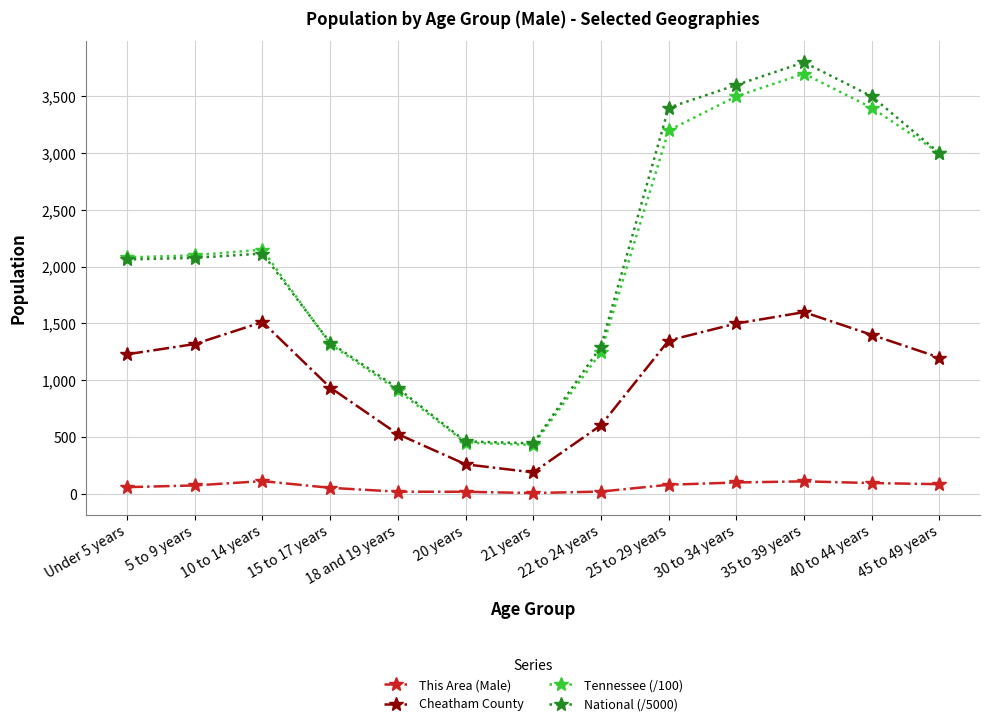

How many interior local valleys does the Cheatham County series have?

1